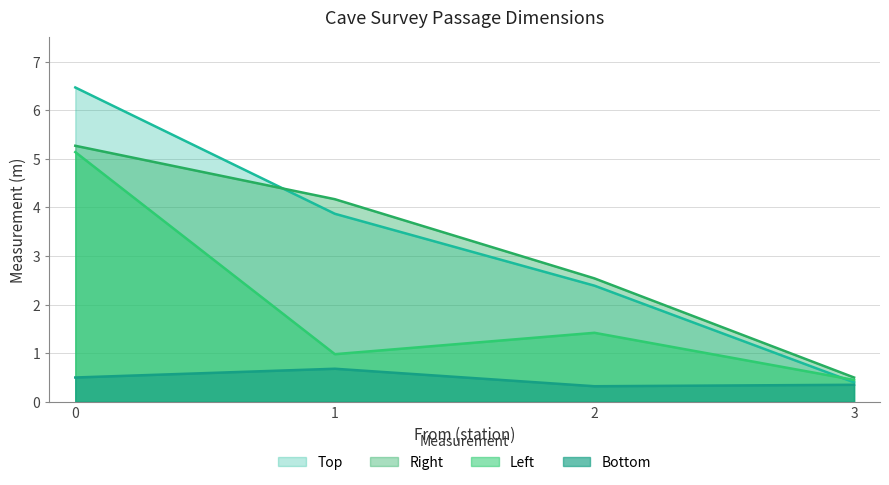

What are all the series names shown in the legend?

Top, Right, Left, Bottom